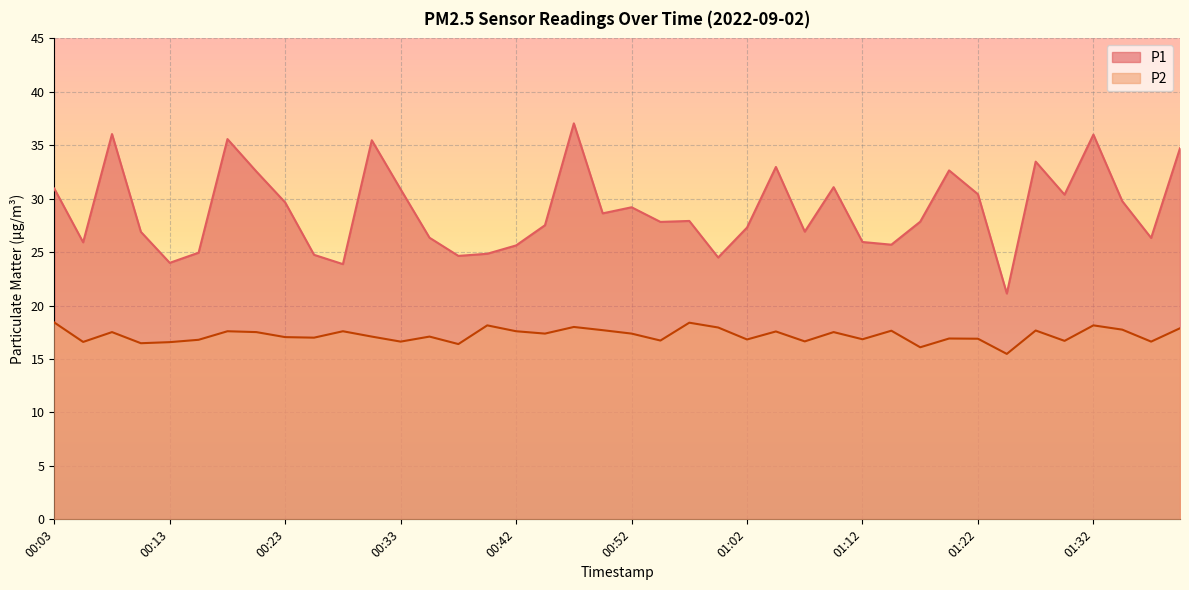

Between 00:55 and 00:20, which is larger?

00:20